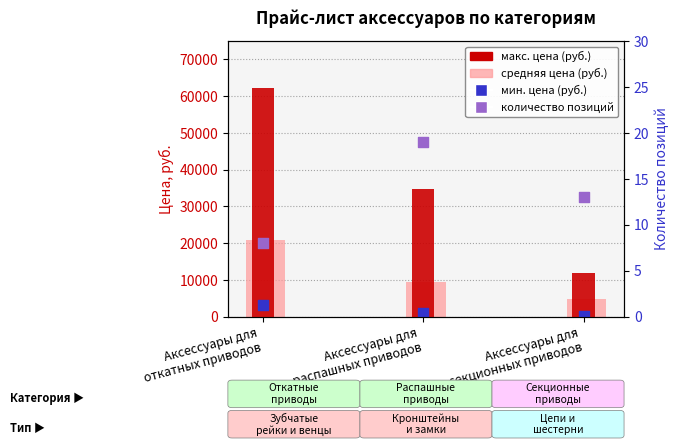

Is the value of средняя цена (руб.) at Аксессуары для
откатных приводов greater than the value of мин. цена (руб.) at Аксессуары для
распашных приводов?

Yes